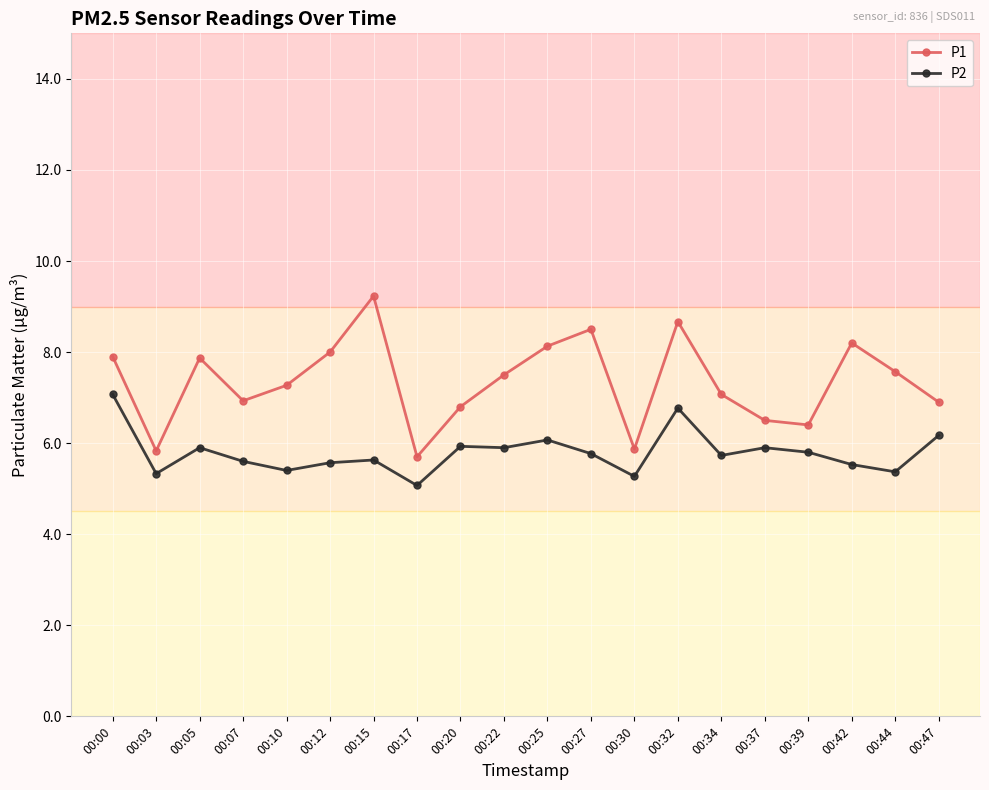

What is the highest value of the P2 series?

7.1